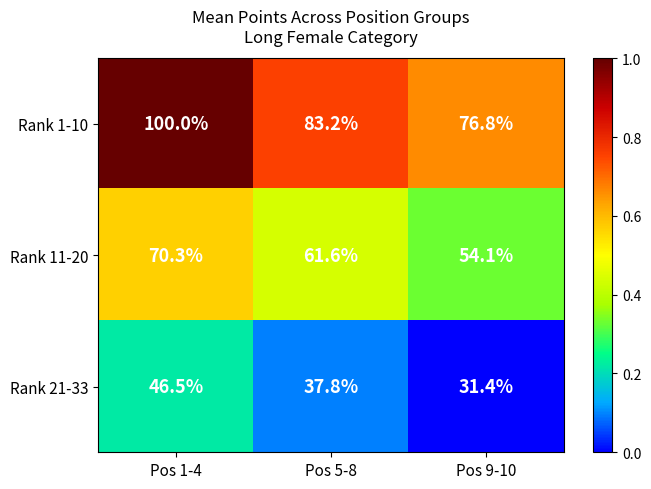

What is the spread (max minus min) of values at Pos 5-8?

45.4